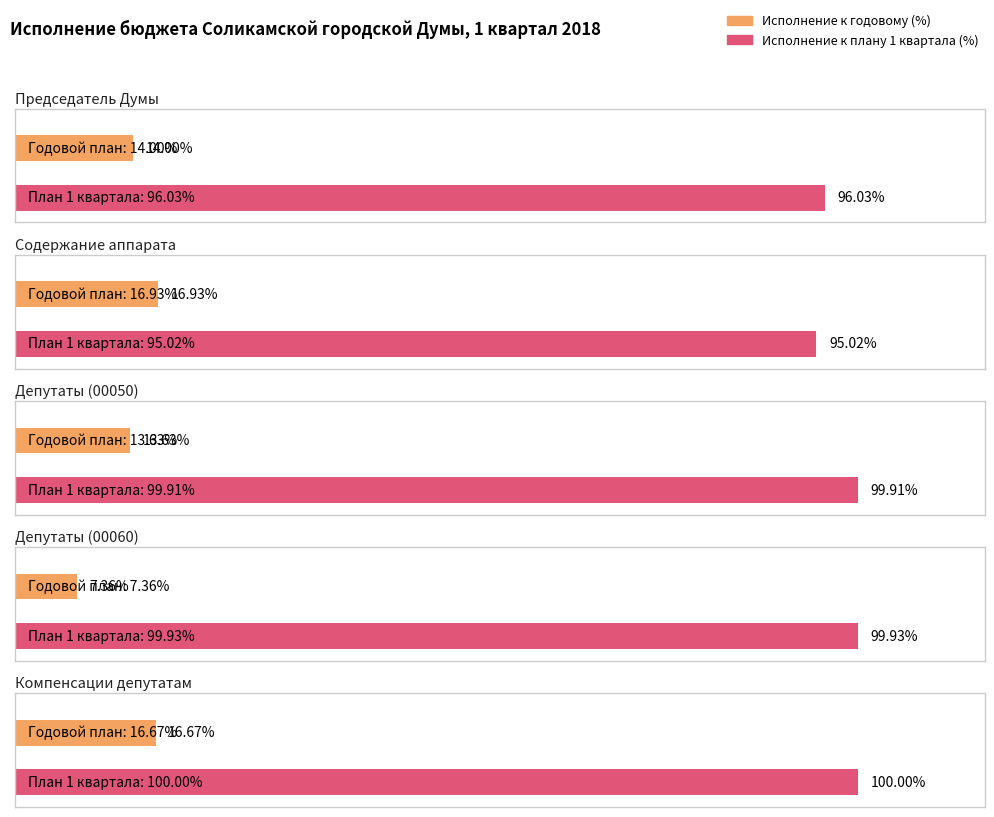

The value of Исполнение к плану 1 квартала (%) at Депутаты (00050) is 99.9. True or false?

True